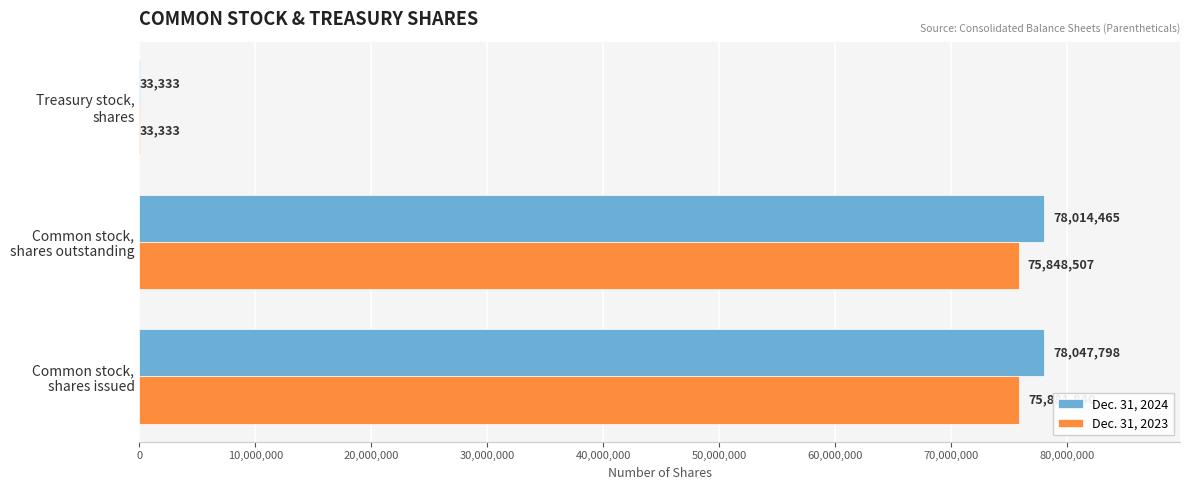

Which series has the largest range (max minus min)?

Dec. 31, 2024